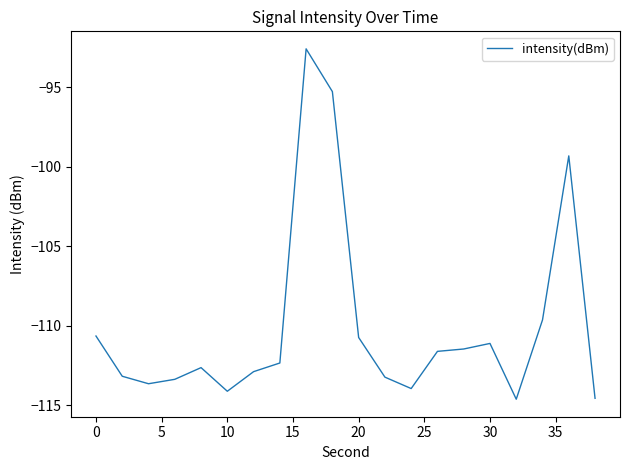

Is this an area chart (filled region under the line)?

No